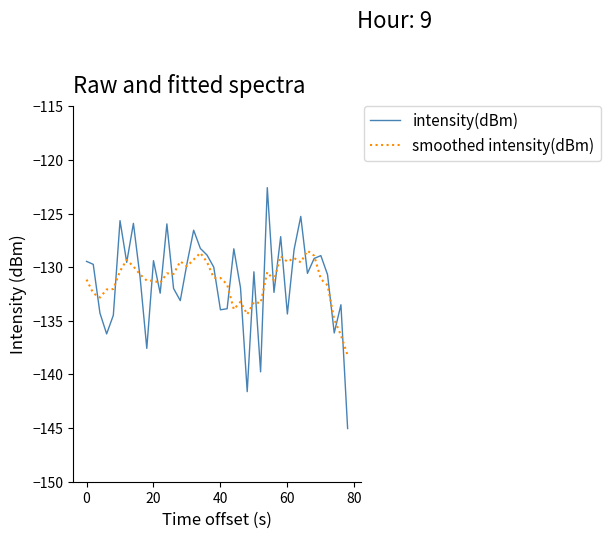

What is the maximum value for smoothed intensity(dBm)?

-128.5